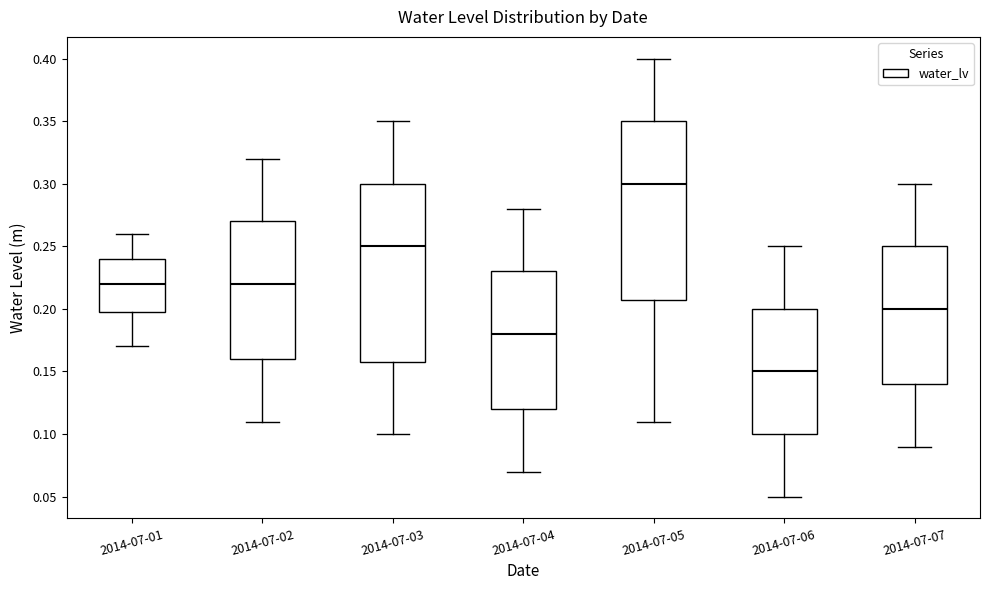

Reading left to right, transcribe this box plot: for each box, give where its median line is, the range the box spans, and where its two whiskers end, as read against the y-axis. The values are not printed on the chart, so give them approximately, as read against the axis.

2014-07-01: median 0.22, box 0.20 to 0.24, whiskers 0.17 to 0.26
2014-07-02: median 0.22, box 0.16 to 0.27, whiskers 0.11 to 0.32
2014-07-03: median 0.25, box 0.16 to 0.30, whiskers 0.10 to 0.35
2014-07-04: median 0.18, box 0.12 to 0.23, whiskers 0.07 to 0.28
2014-07-05: median 0.30, box 0.21 to 0.35, whiskers 0.11 to 0.40
2014-07-06: median 0.15, box 0.10 to 0.20, whiskers 0.05 to 0.25
2014-07-07: median 0.20, box 0.14 to 0.25, whiskers 0.09 to 0.30